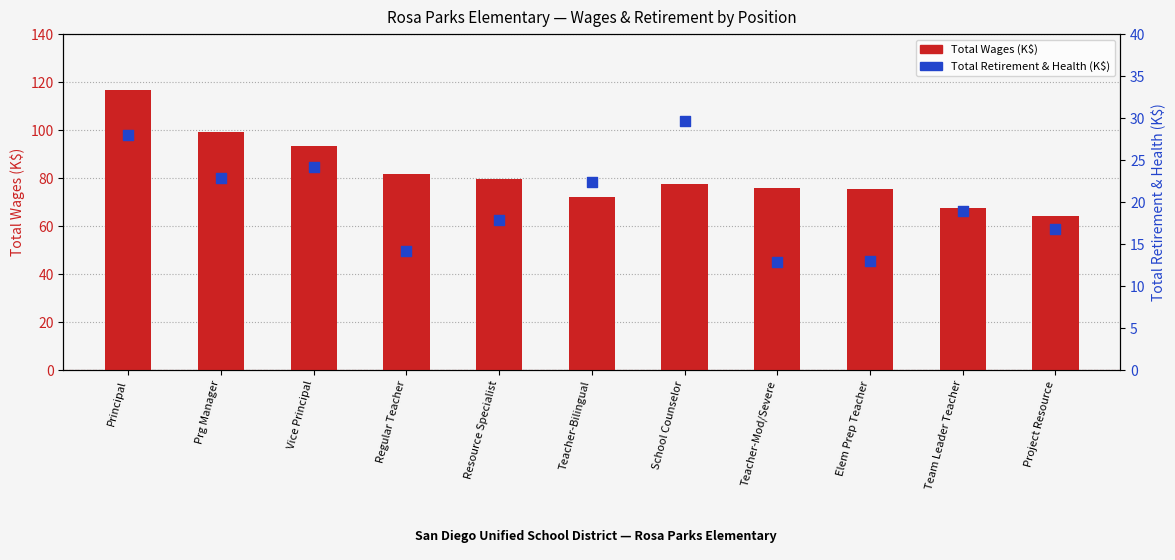

At how many categories does at least one series exceed 59?

11